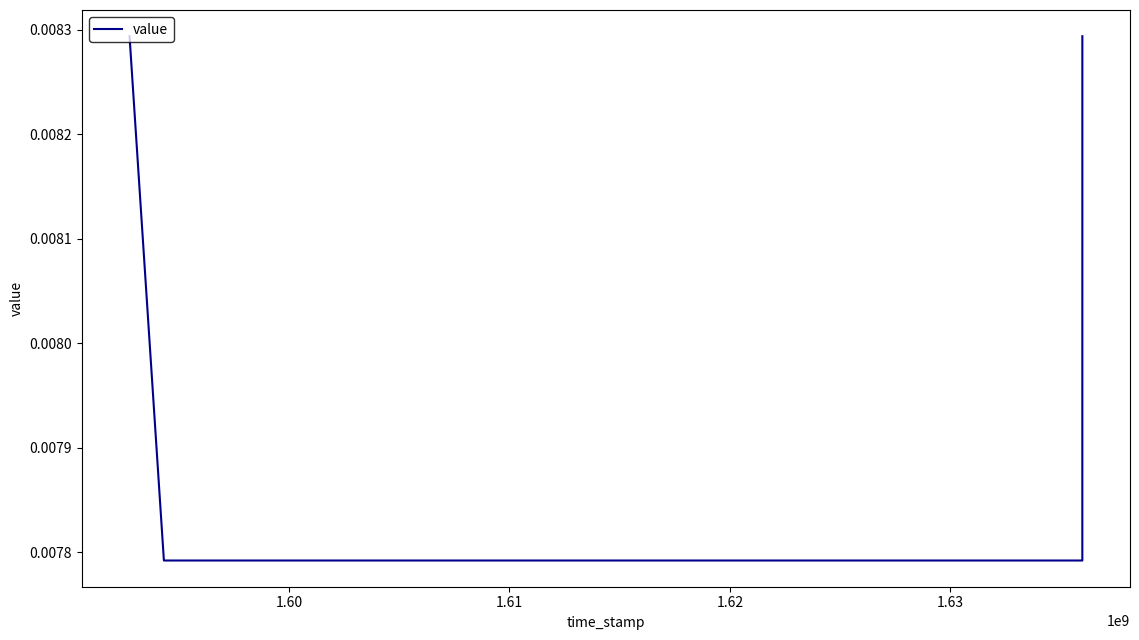

True or false: there are more than 0 points higher than both neighbors.

False